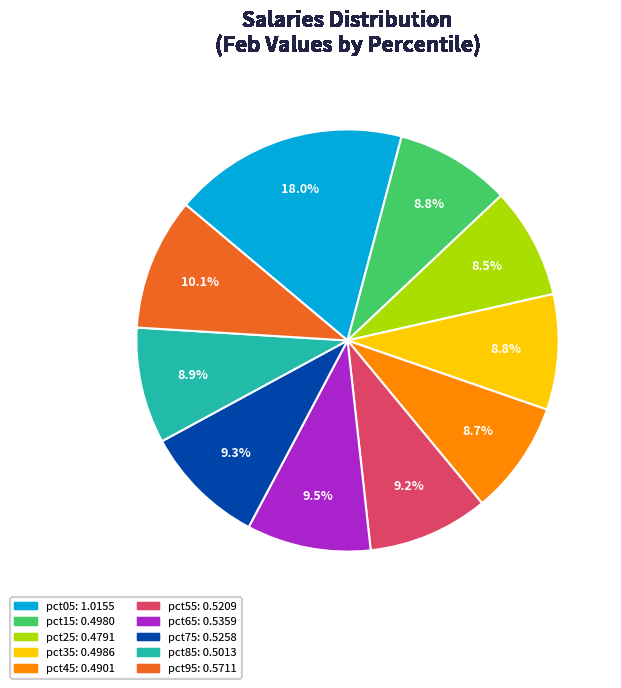

To the nearest percent, what is the average slice percentage?

10%